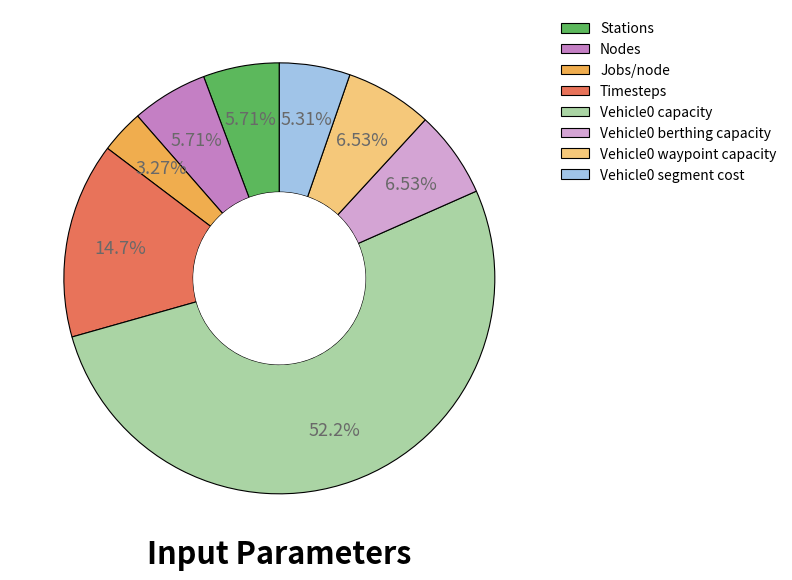

How many slices are in this pie chart?

8